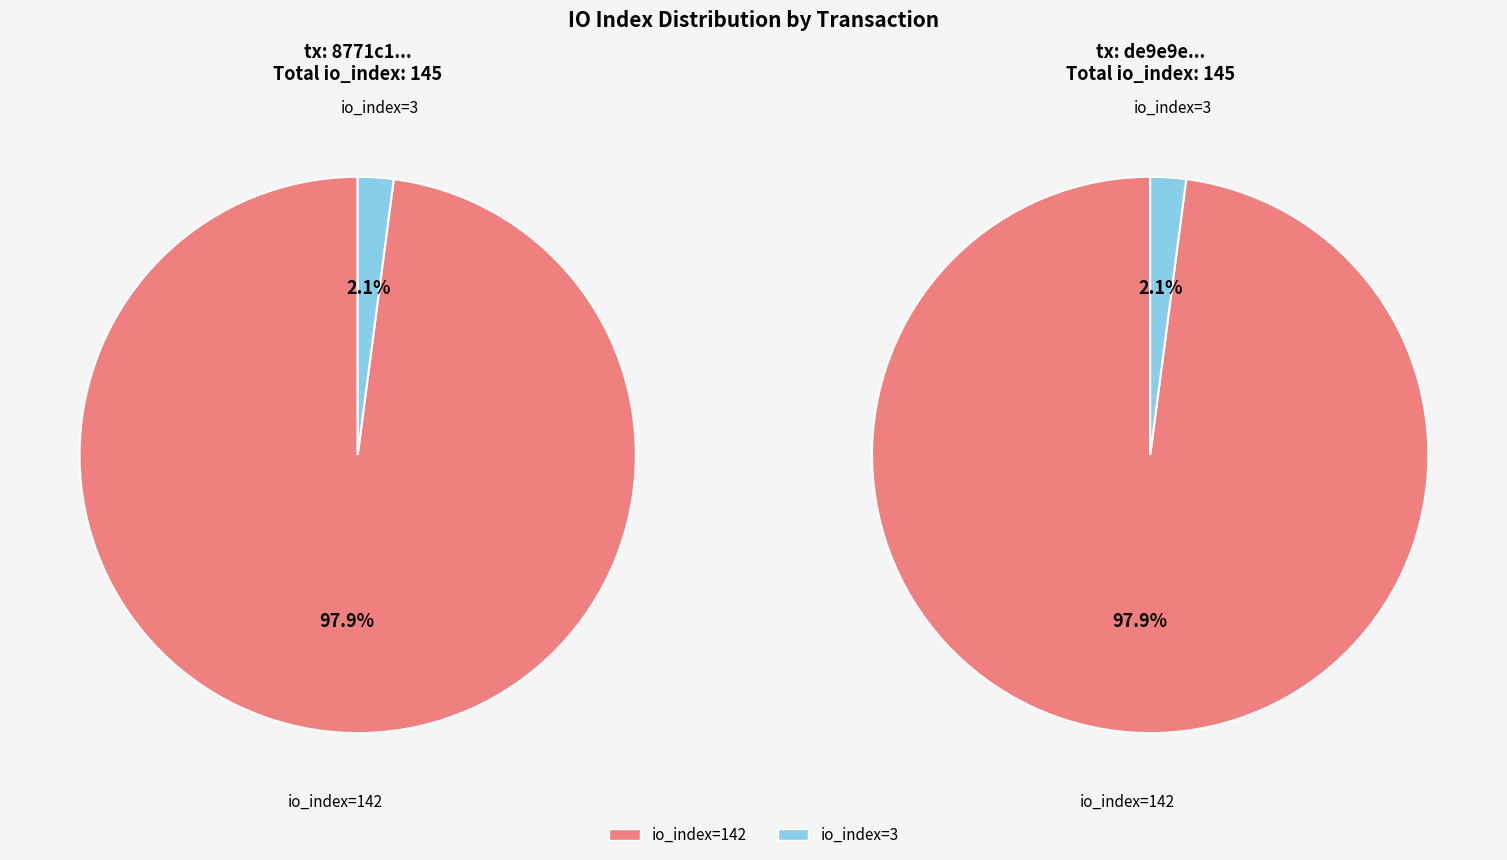

Is it true that io_index=142 is 98% of the pie?

True